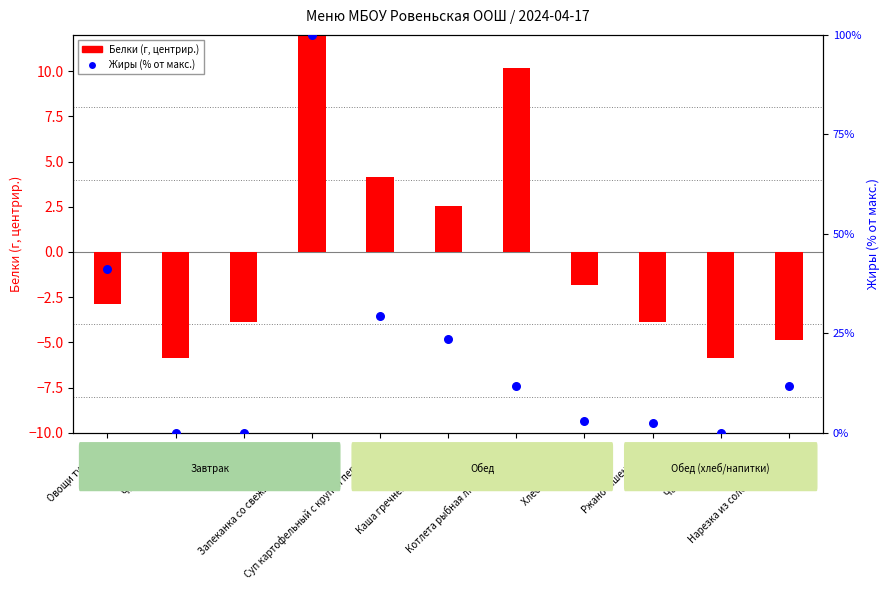

Which series has the widest spread of Y values?

Жиры (% от макс.)